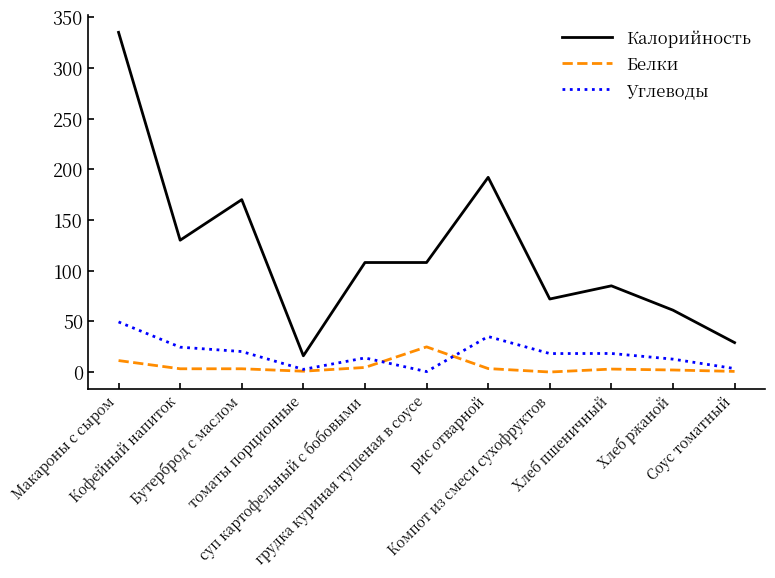

At how many categories does at least one series exceed 273?

1